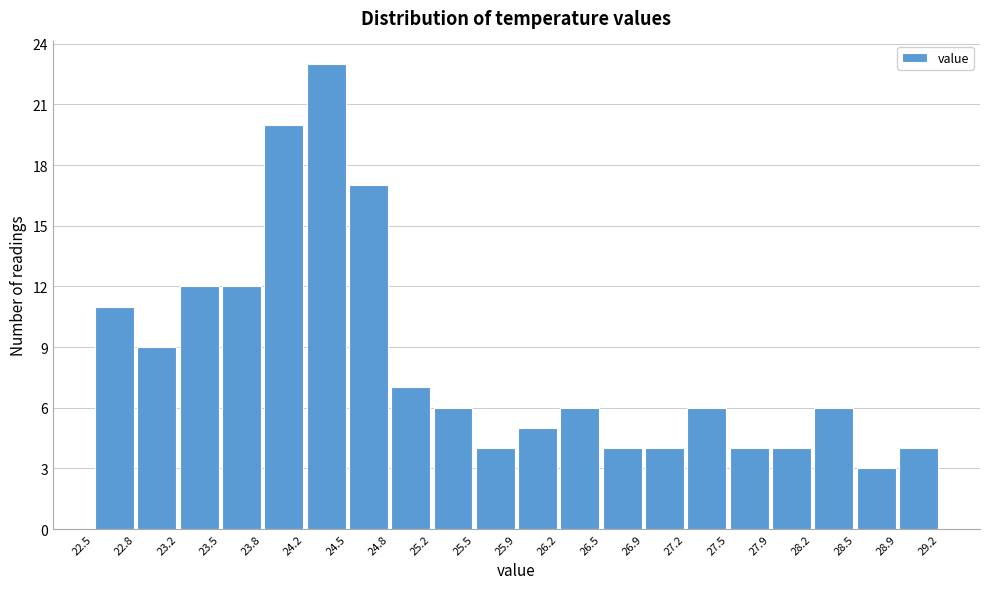

Over which range of the x-axis is the bar tallest?

24.2 to 24.5